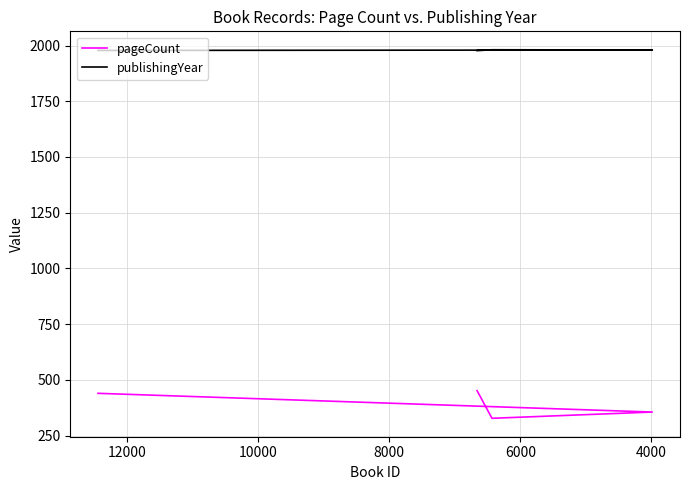

Reading left to right, what are all the values shown in this chart?

pageCount: 452	328	356	440
publishingYear: 1977	1981	1980	1978